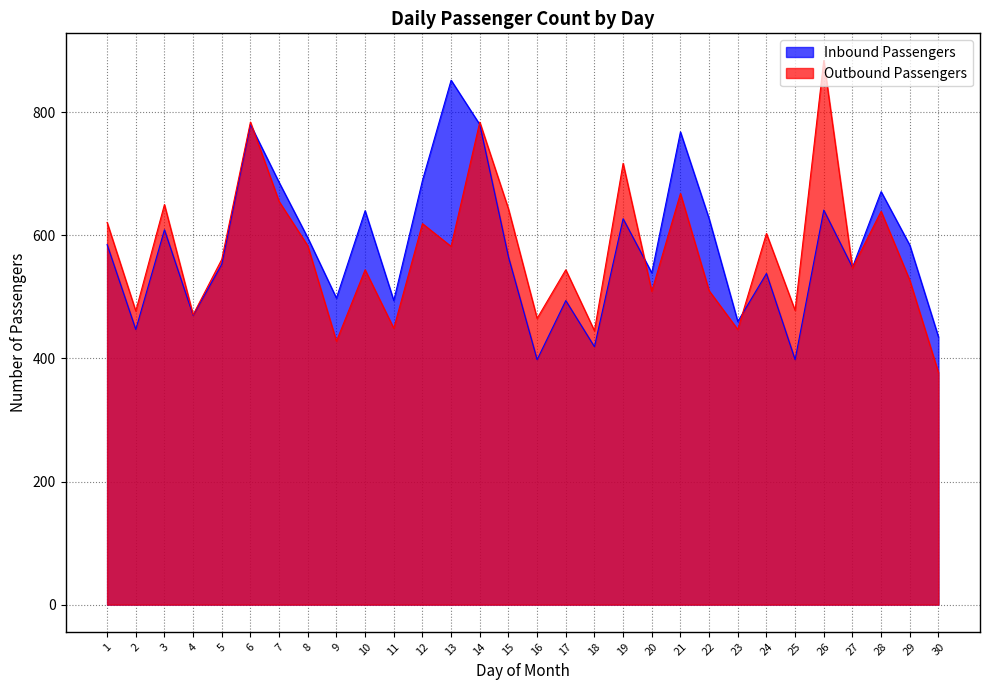

Is the value of Outbound Passengers at 30 greater than the value of Inbound Passengers at 11?

No